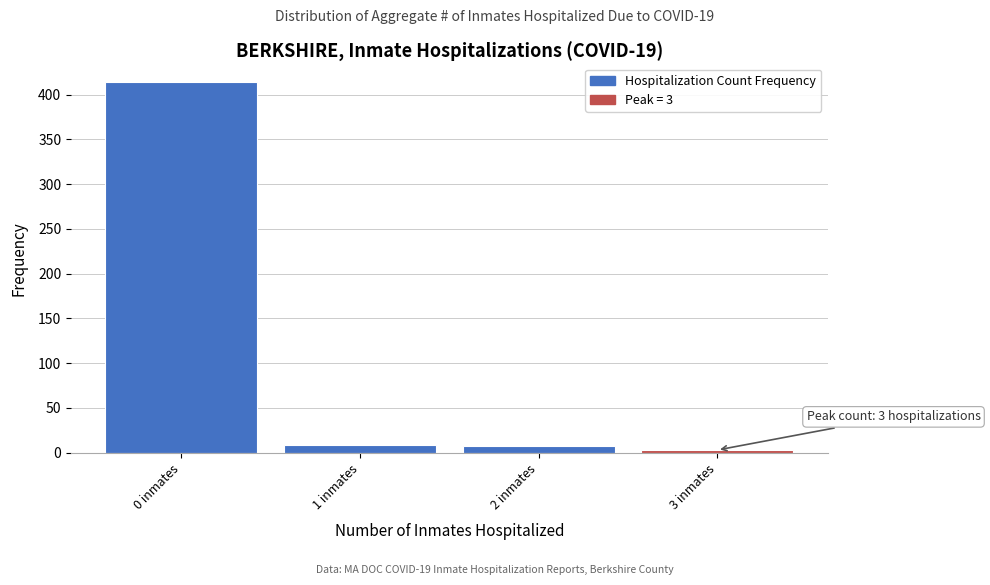

Which range on the x-axis has the tallest bar?

-0.5 to 0.5